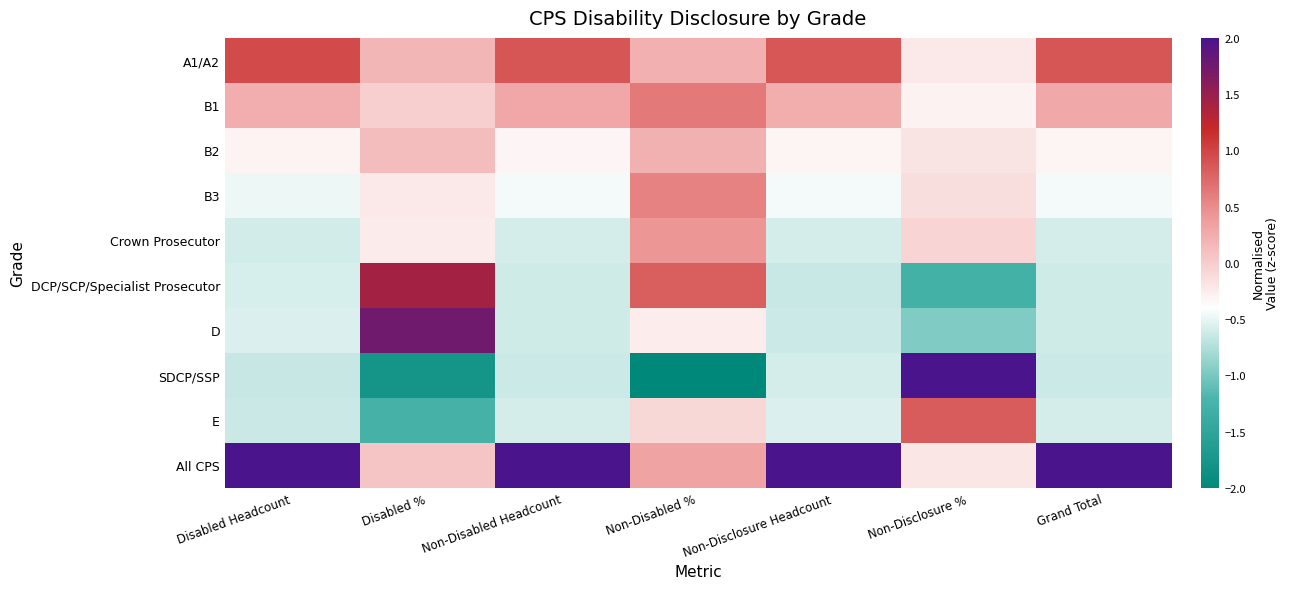

Which label corresponds to the largest value in the chart?

Non-Disclosure Headcount